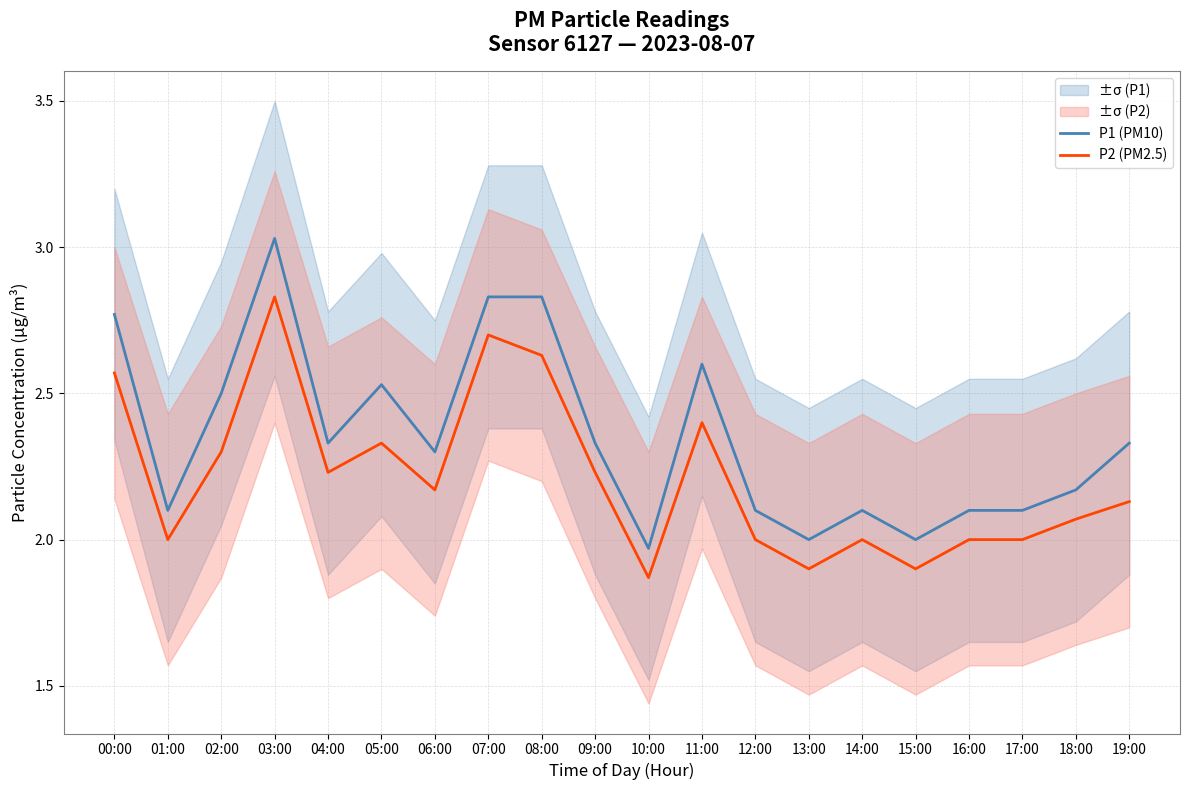

What is the sum of all P1 (PM10) values?

47.0